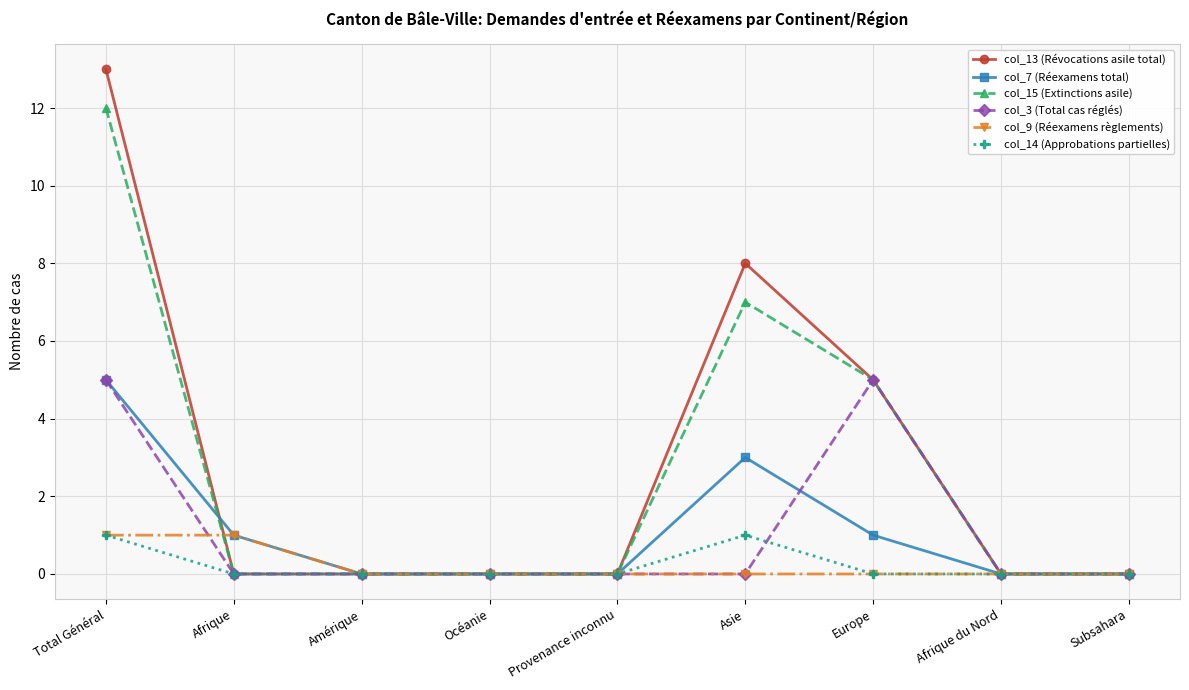

Which series has the largest range (max minus min)?

col_13 (Révocations asile total)